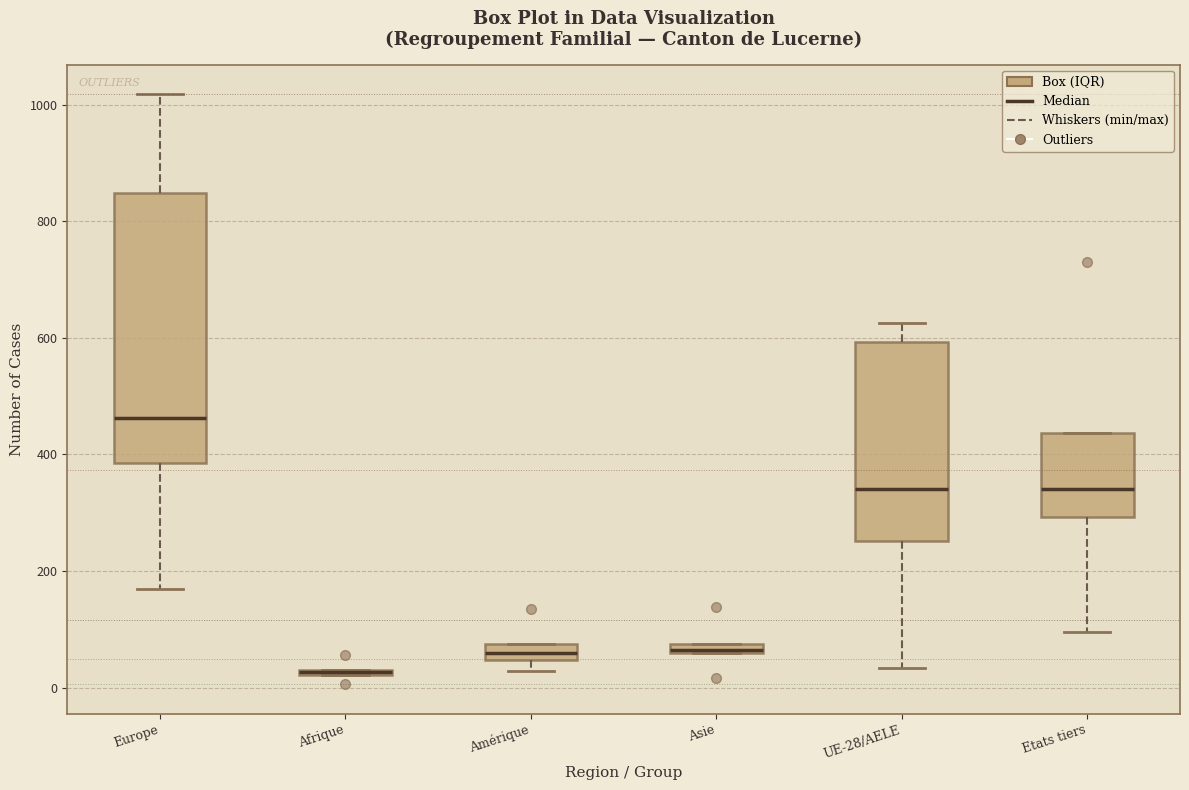

Where does the median line of the box for Amérique sit on the y-axis? The values are not printed on the chart, so give them approximately, as read against the axis.

60